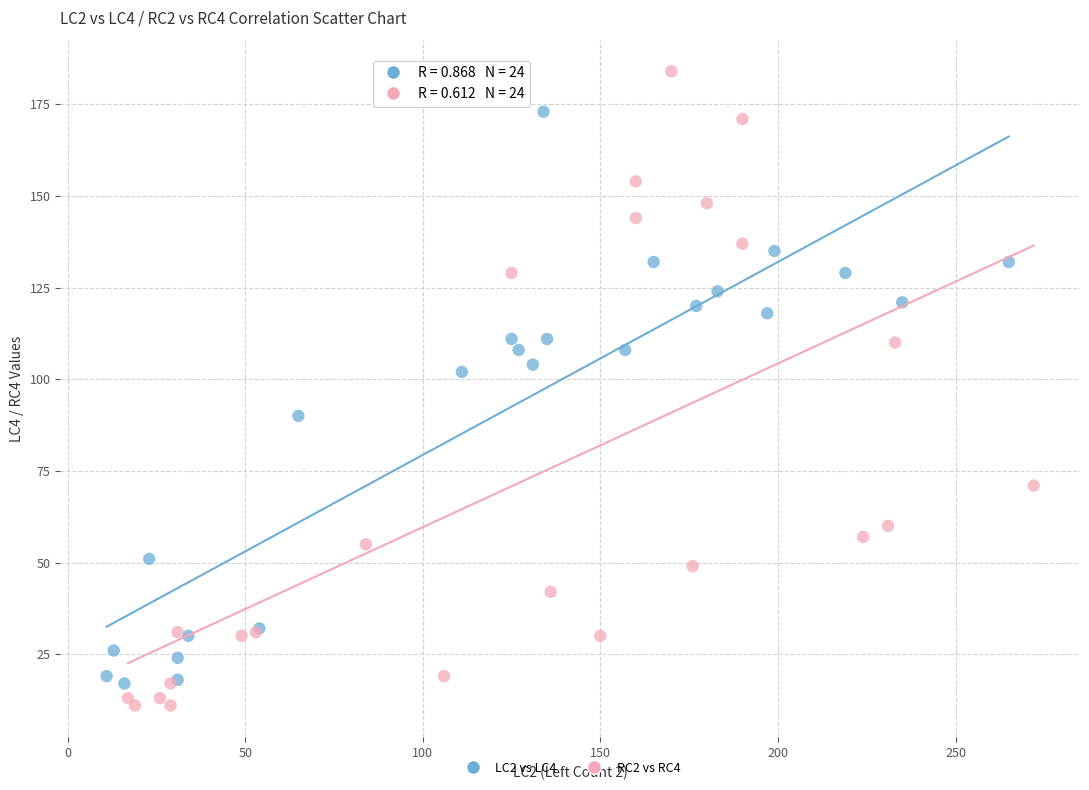

Which series contains the highest Y value?

RC2 vs RC4